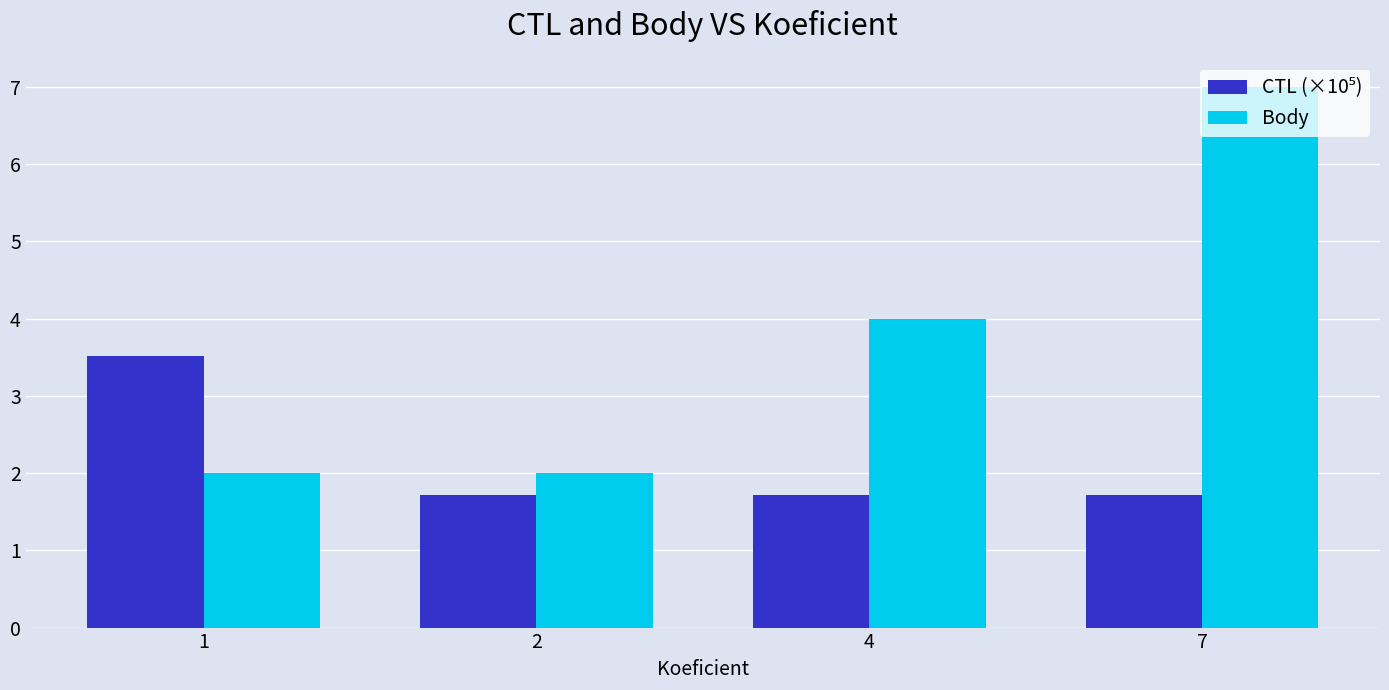

The value of Body at 4 is 1.2. True or false?

False